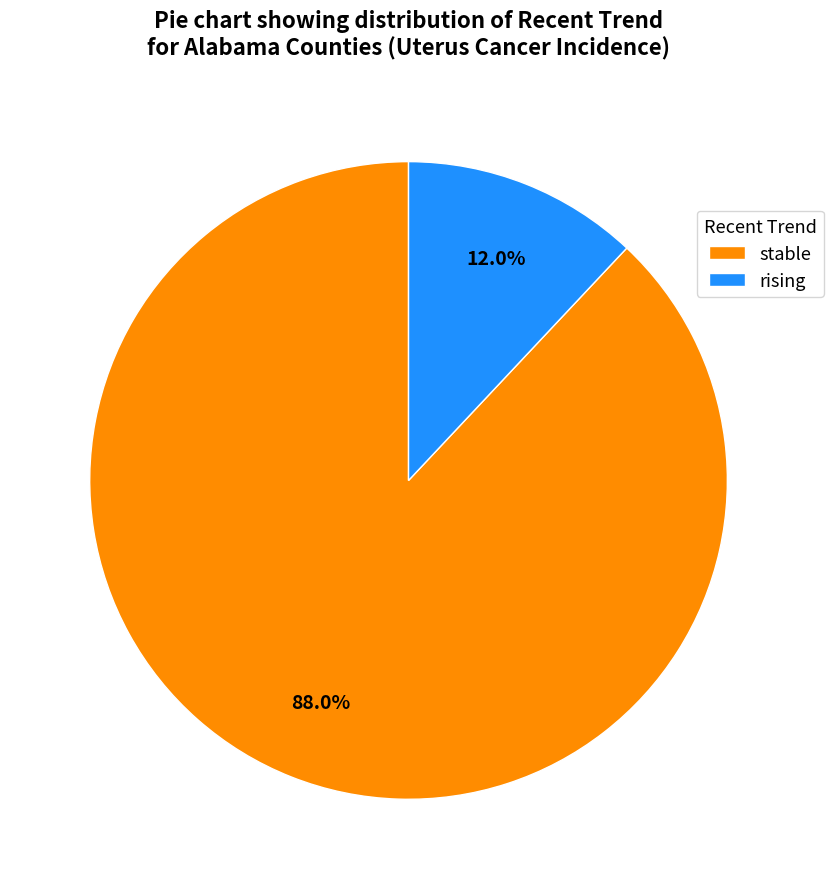

To the nearest percent, what is the difference between the largest and smallest slice percentages?

76%